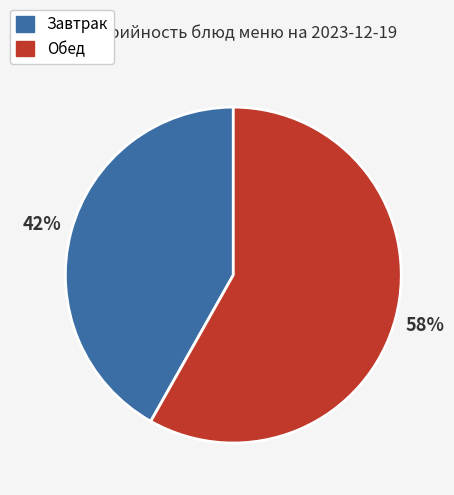

Is there any slice that represents more than half of the pie?

Yes